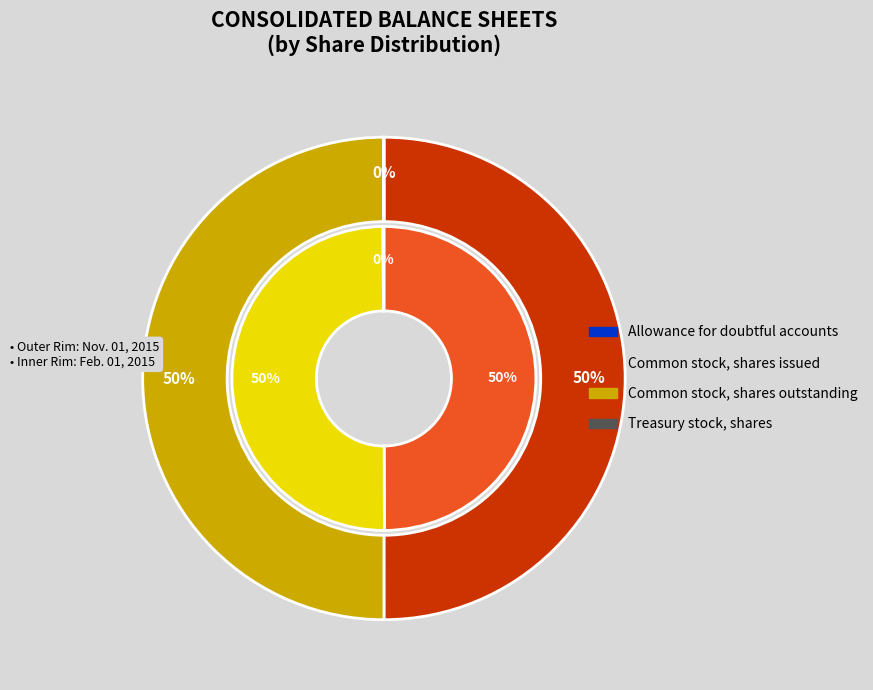

Count the number of slices in the pie.

4